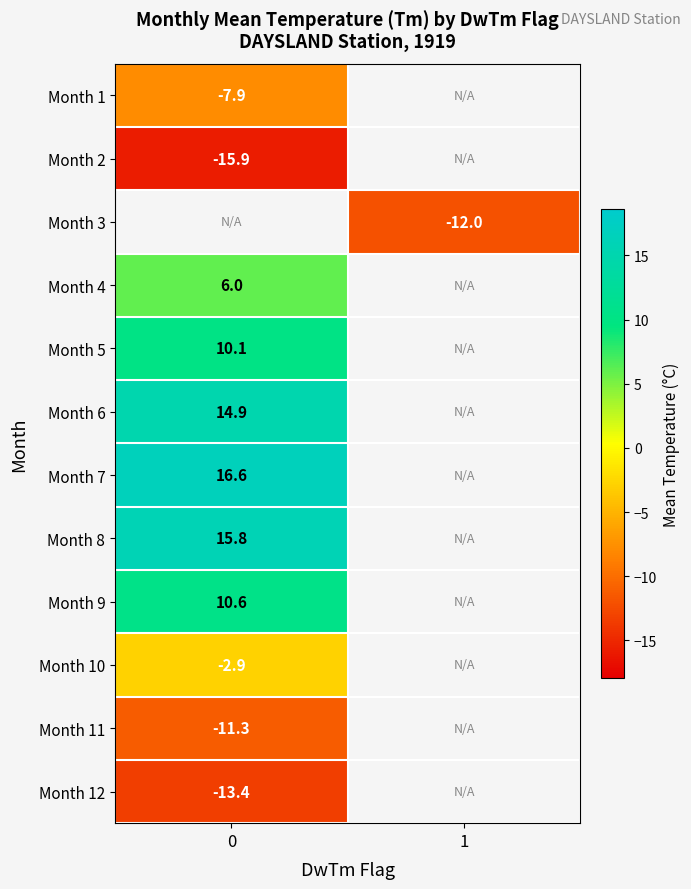

The value of Month 1 at 0 is -7.9. True or false?

True